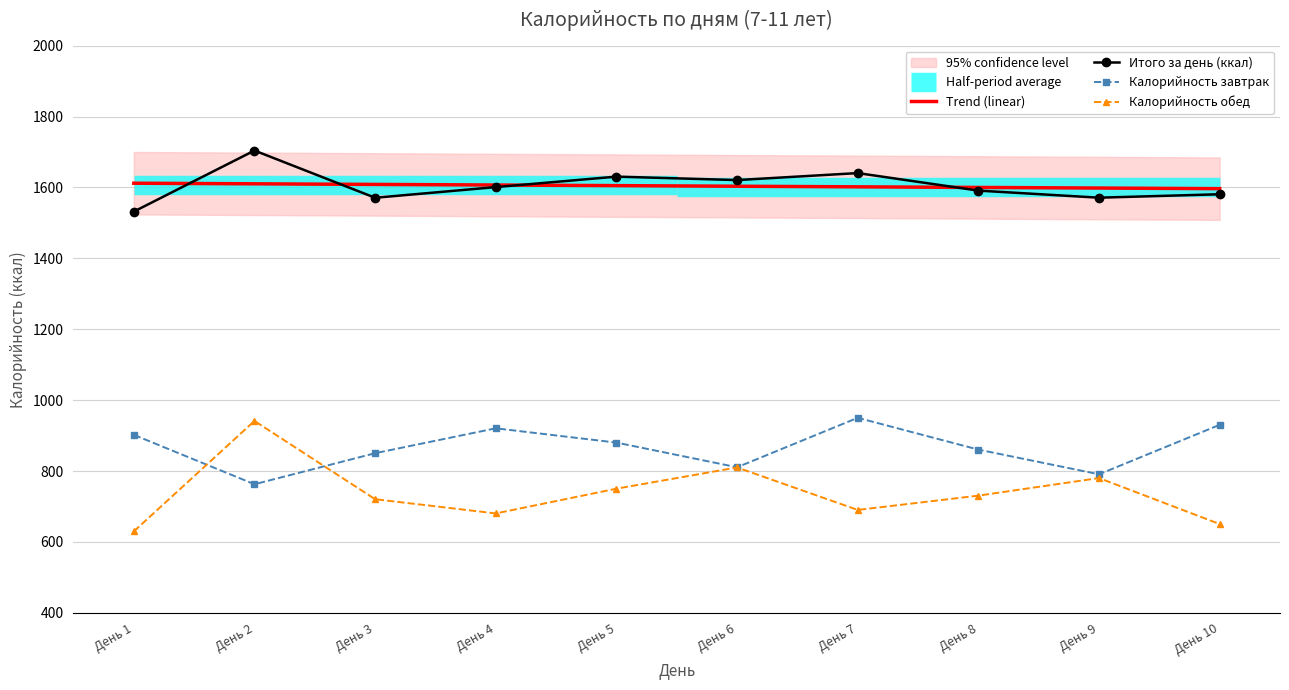

After their last crossing, which series has the higher values: Калорийность завтрак or Калорийность обед?

Калорийность завтрак